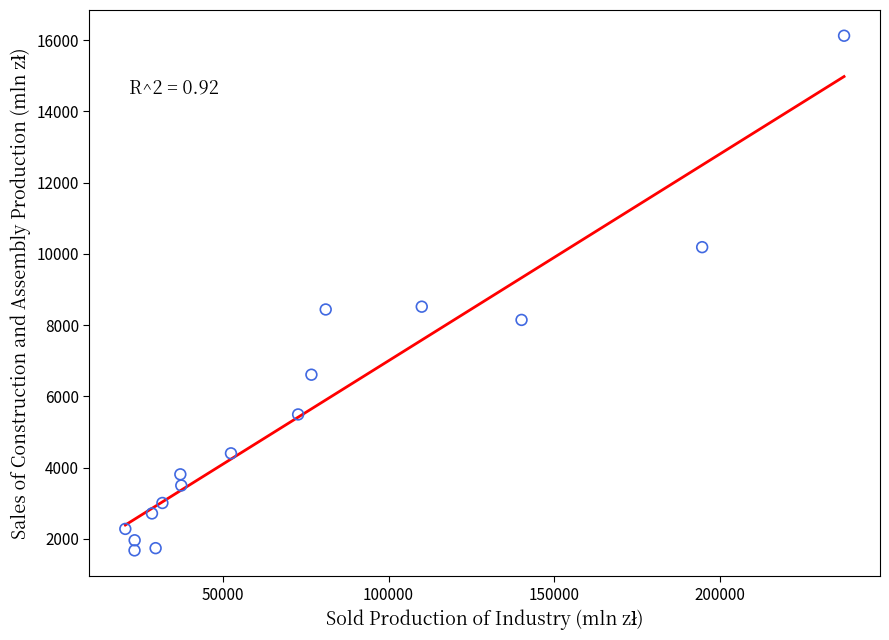

What is the range of Y values (max minus min)?

14441.3